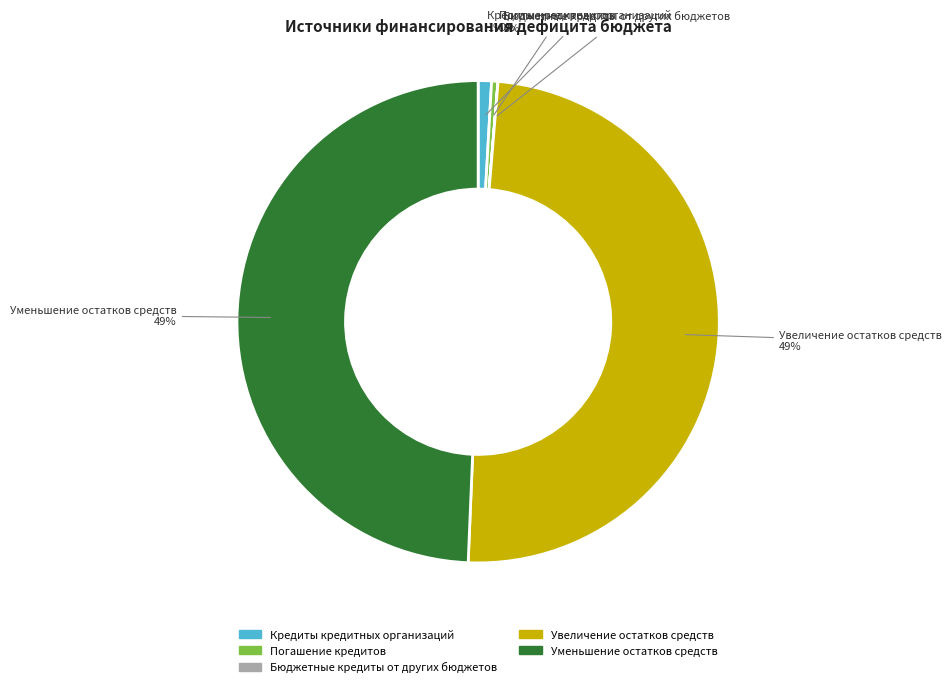

Do Увеличение остатков средств and Уменьшение остатков средств together represent more than half of the pie?

Yes